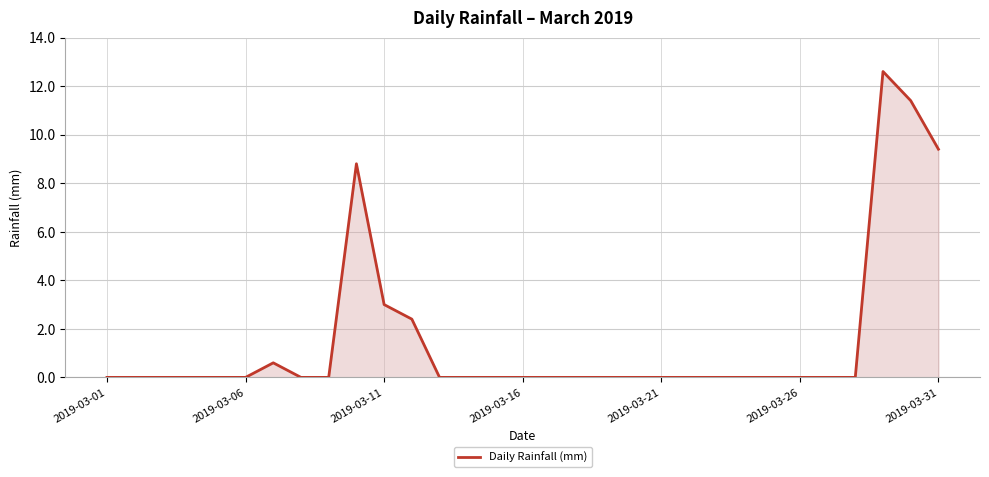

Reading left to right, what are all the values shown in this chart?

0.0	0.0	0.0	0.0	0.0	0.0	0.6	0.0	0.0	8.8	3.0	2.4	0.0	0.0	0.0	0.0	0.0	0.0	0.0	0.0	0.0	0.0	0.0	0.0	0.0	0.0	0.0	0.0	12.6	11.4	9.4